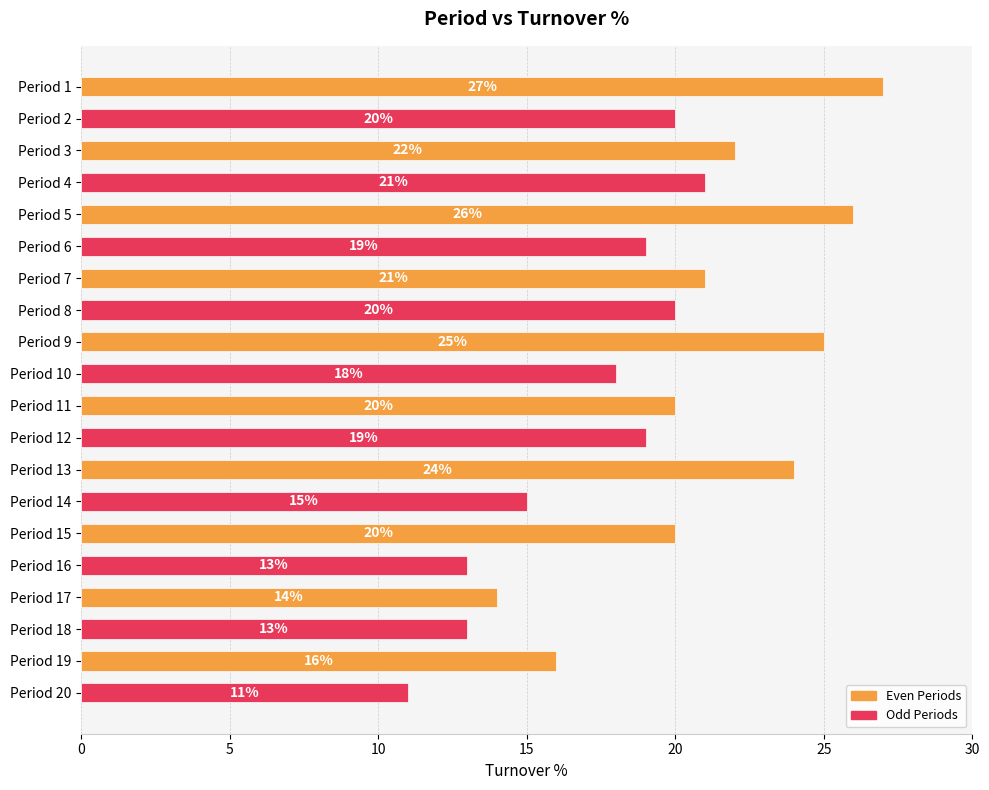

What is the approximate value at Period 17?

14